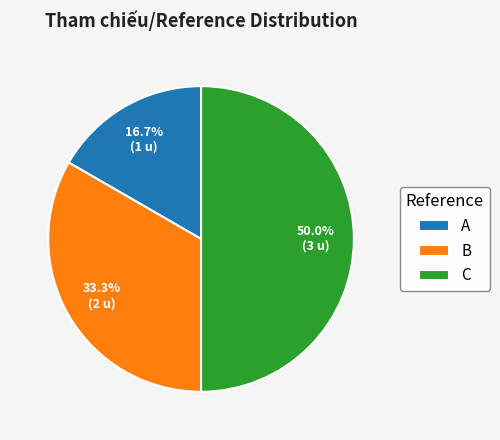

Rank the categories by value from lowest to highest.

A, B, C